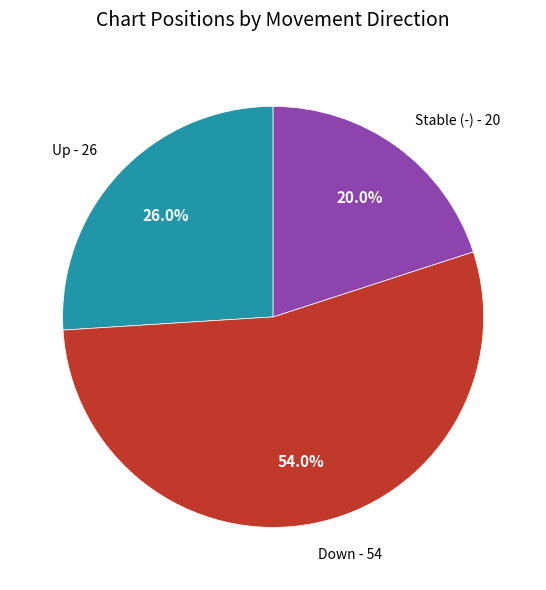

Which has a higher value, Stable (-) - 20 or Up - 26?

Up - 26